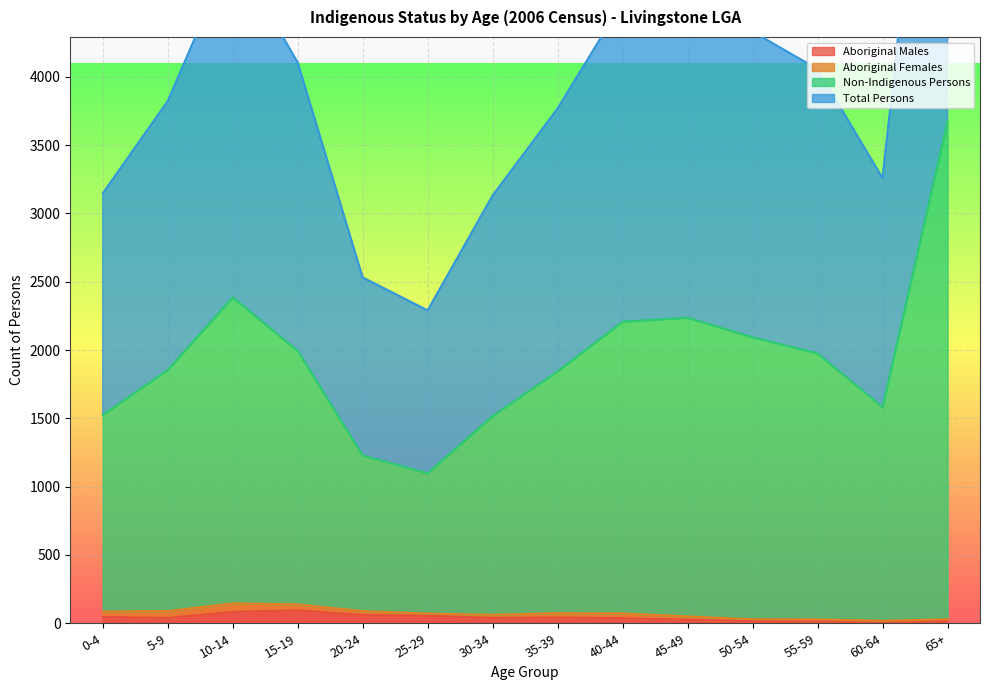

What is the difference between the second highest and second lowest values in the Non-Indigenous Persons series?

1157